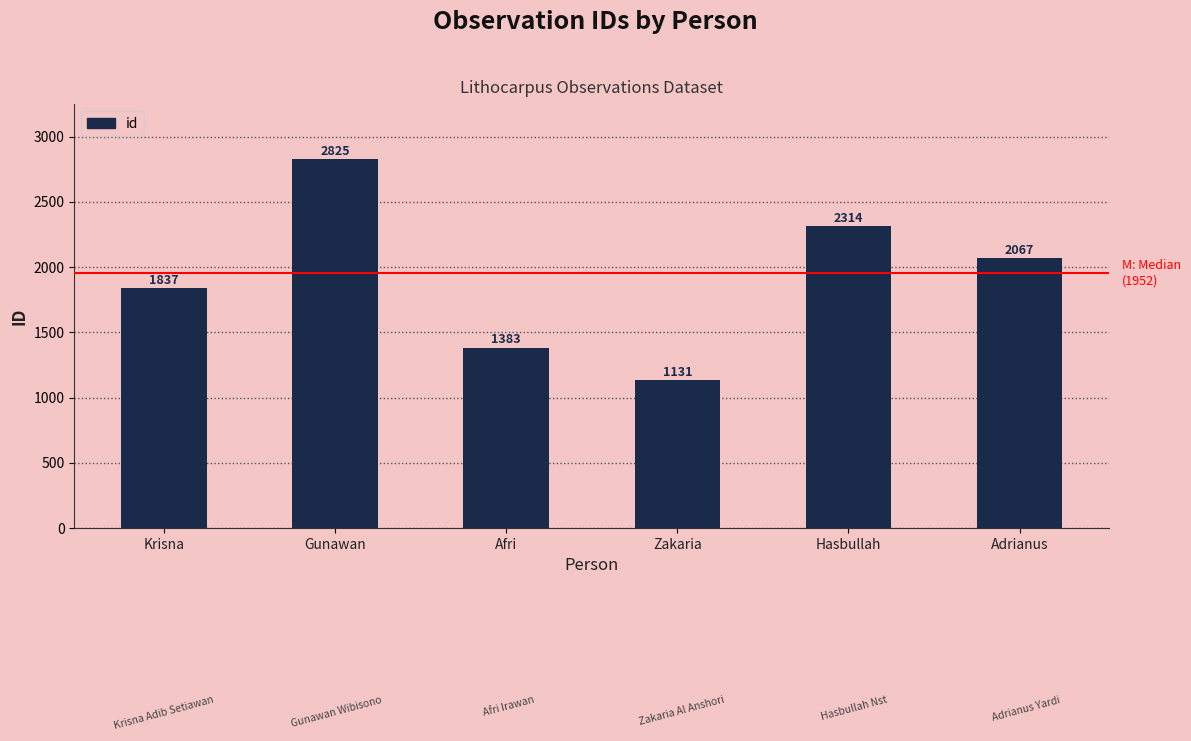

How many bars are there in total?

6